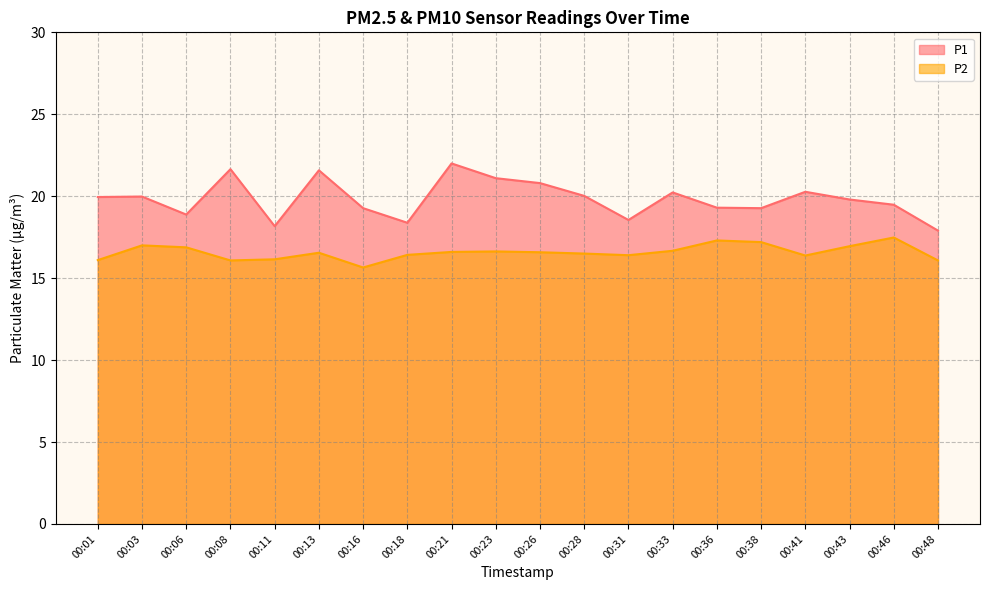

List the labels in order of P2 value, largest first.

00:46, 00:36, 00:38, 00:03, 00:43, 00:06, 00:33, 00:23, 00:21, 00:26, 00:13, 00:28, 00:18, 00:31, 00:41, 00:11, 00:01, 00:08, 00:48, 00:16